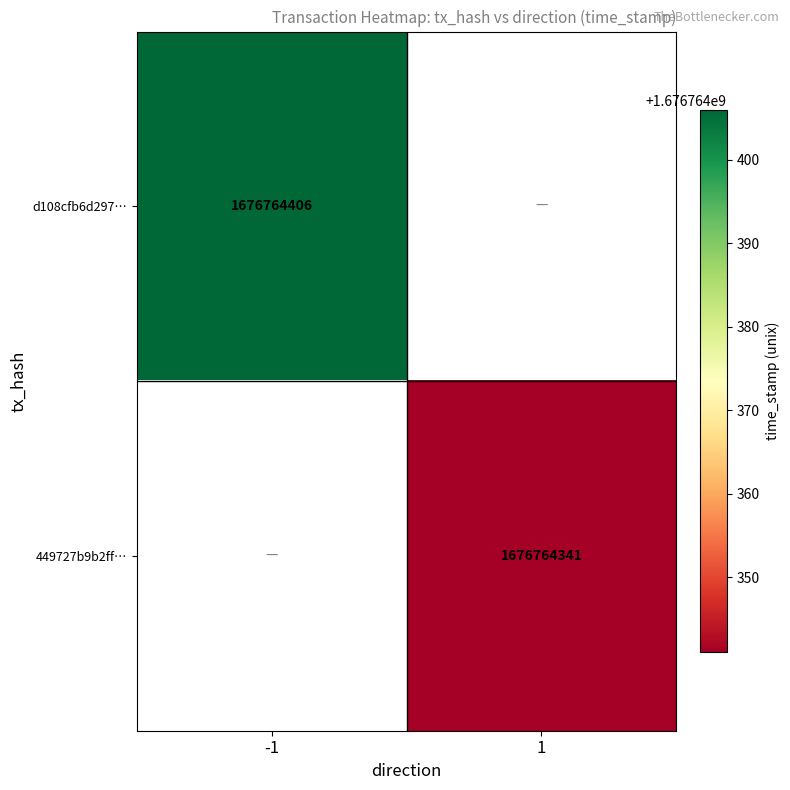

At -1, list the series in order from largest to smallest.

d108cfb6d2977ac8f734365621465272c2e30ed, 449727b9b2ffeb69217b3ba026d5c5650539910